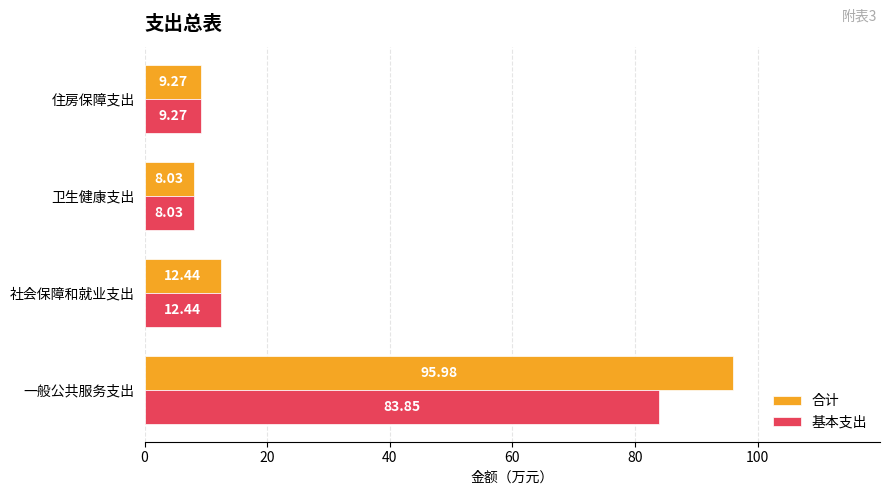

At 一般公共服务支出, list the series in order from smallest to largest.

基本支出, 合计